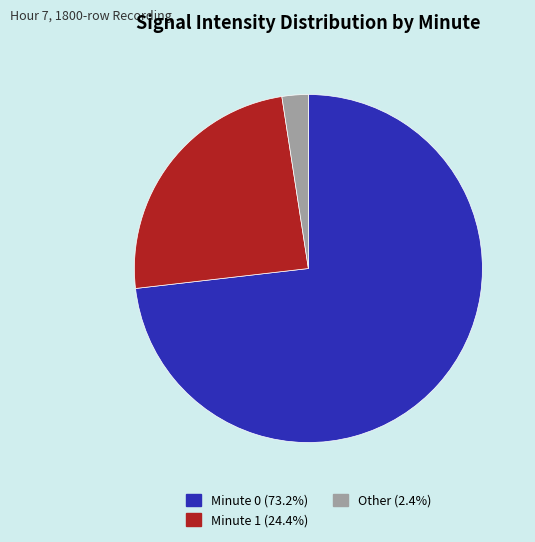

Is there any slice that represents more than half of the pie?

Yes